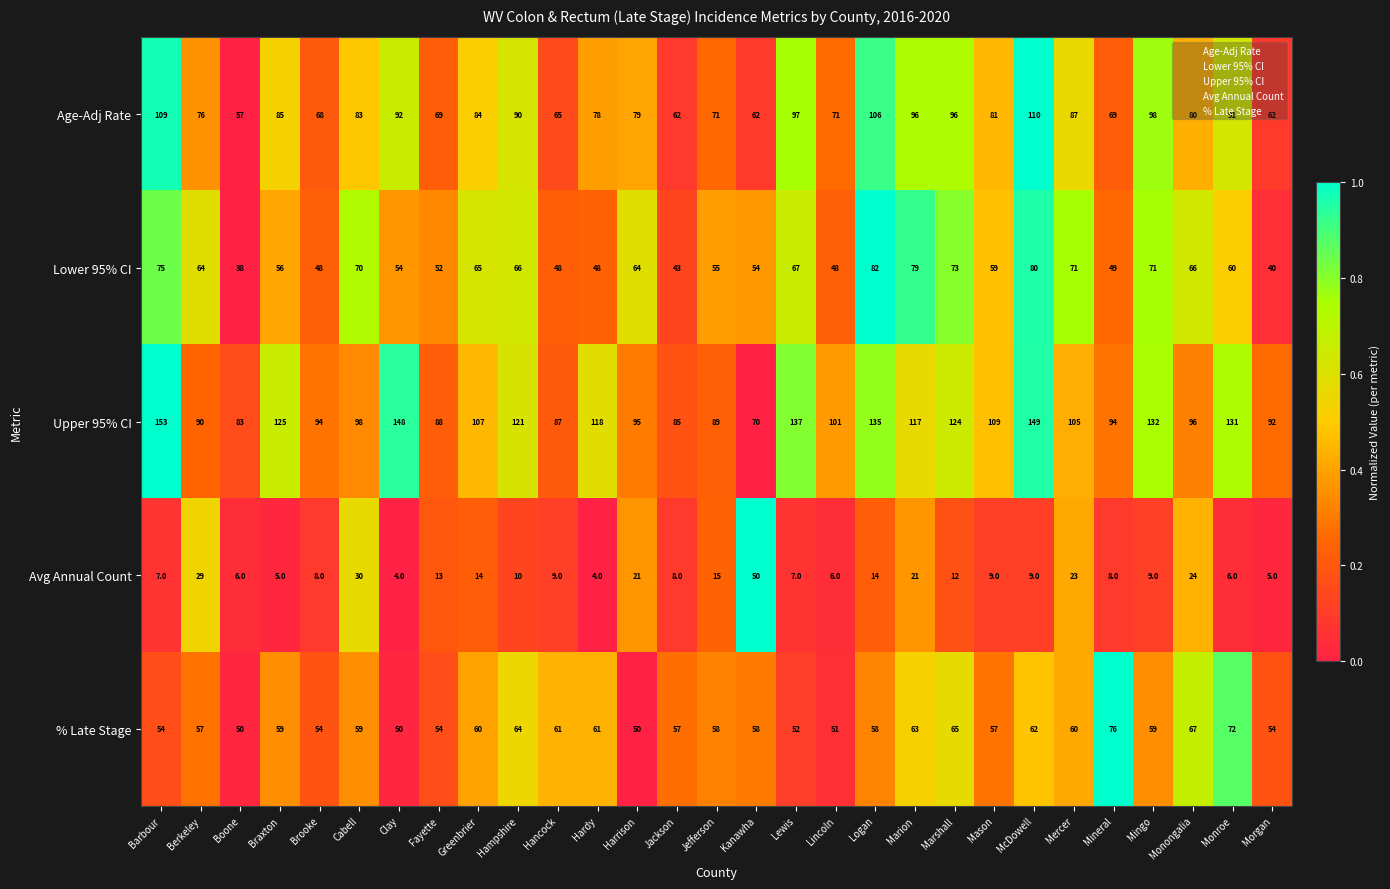

How many data points does each series have?

29